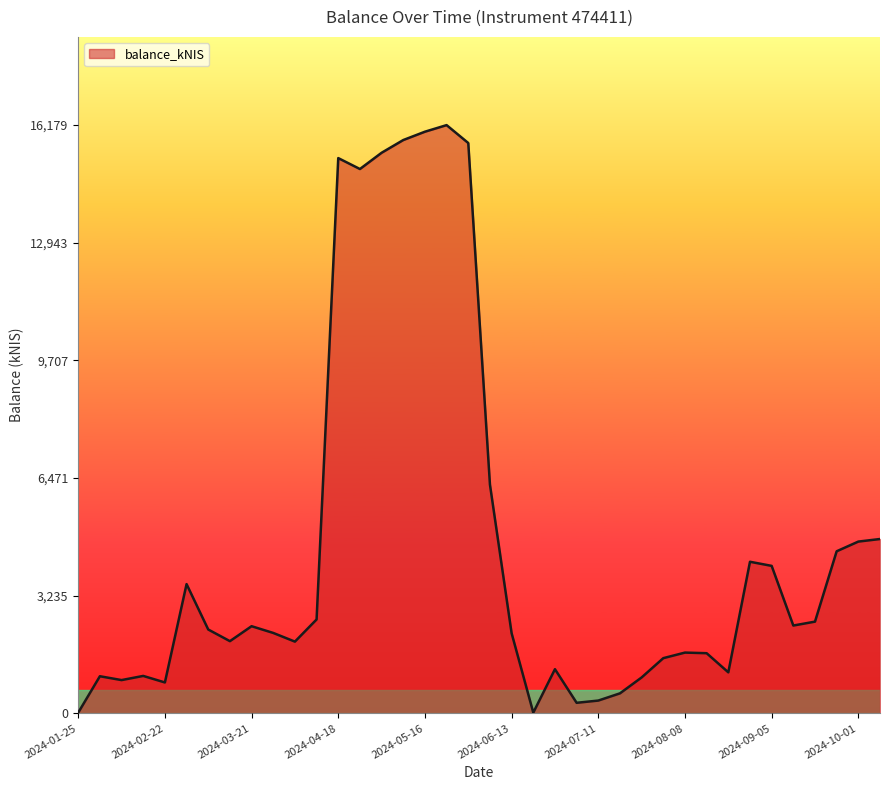

What is the greatest value displayed?

16179.9